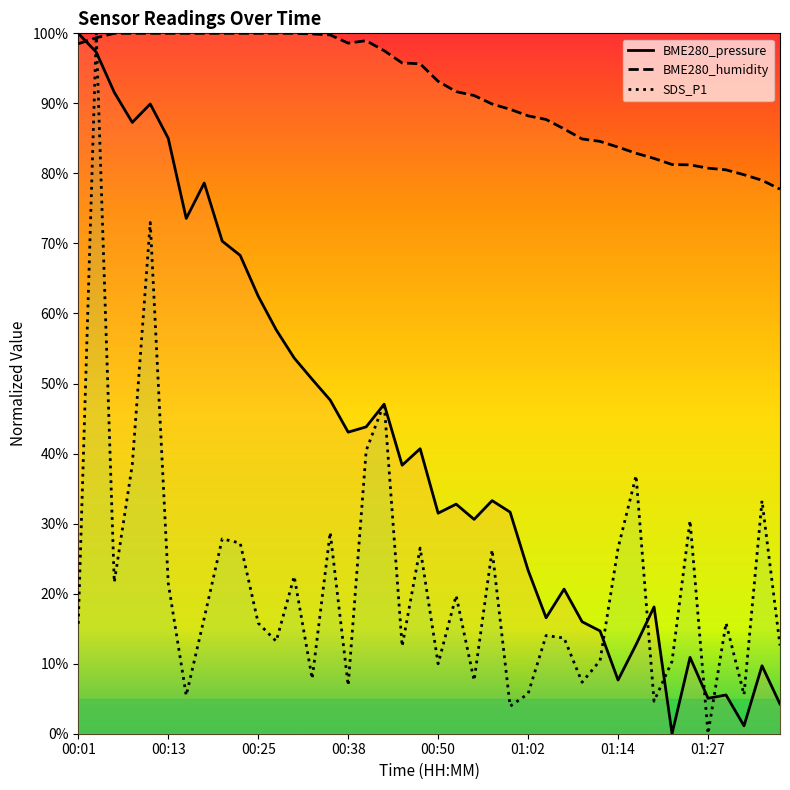

What is the difference between the maximum and minimum values in the SDS_P1 series?

100.0